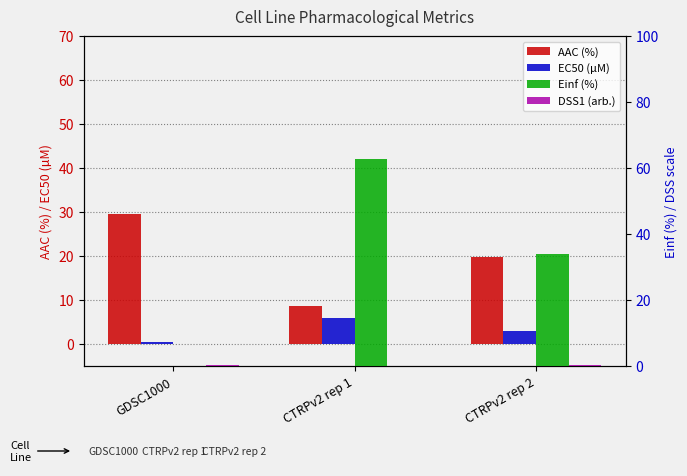

How many groups of bars are there?

3